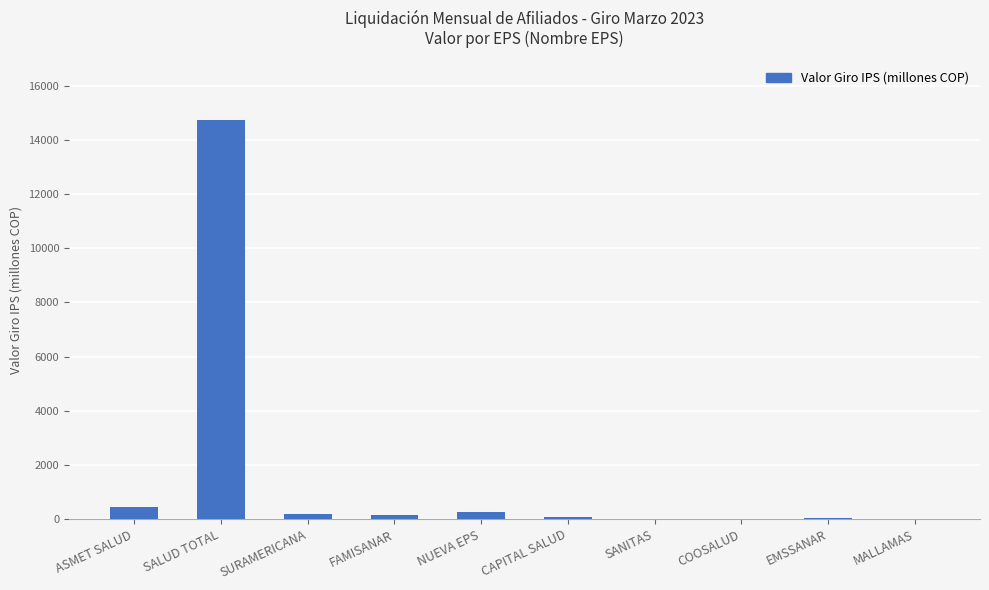

At which category does the chart reach its peak across all series?

SALUD TOTAL